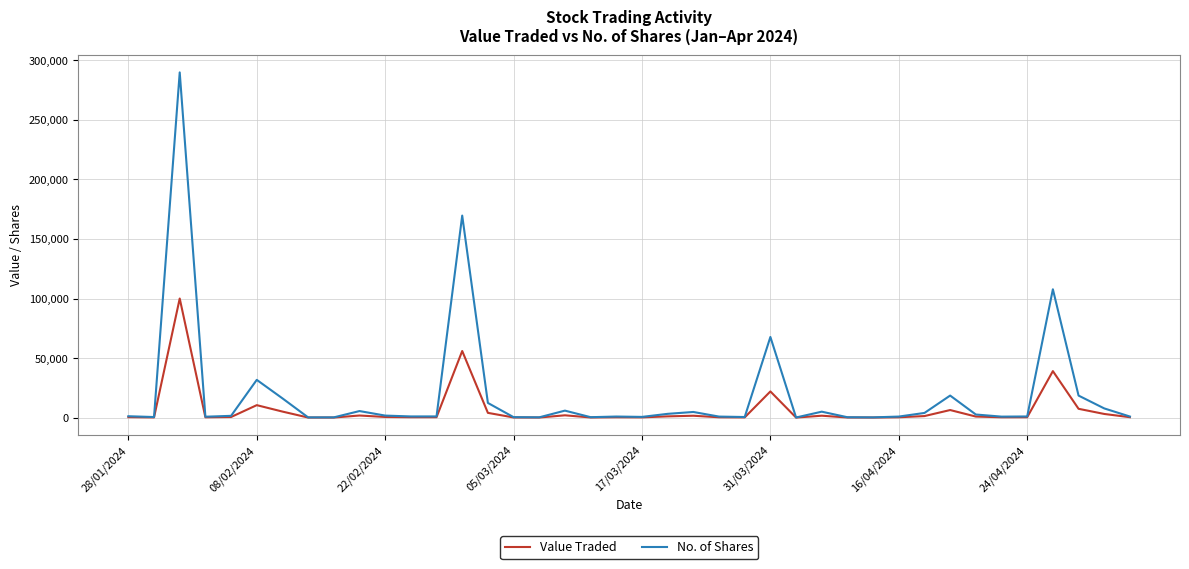

What is the highest value of the Value Traded series?

100004